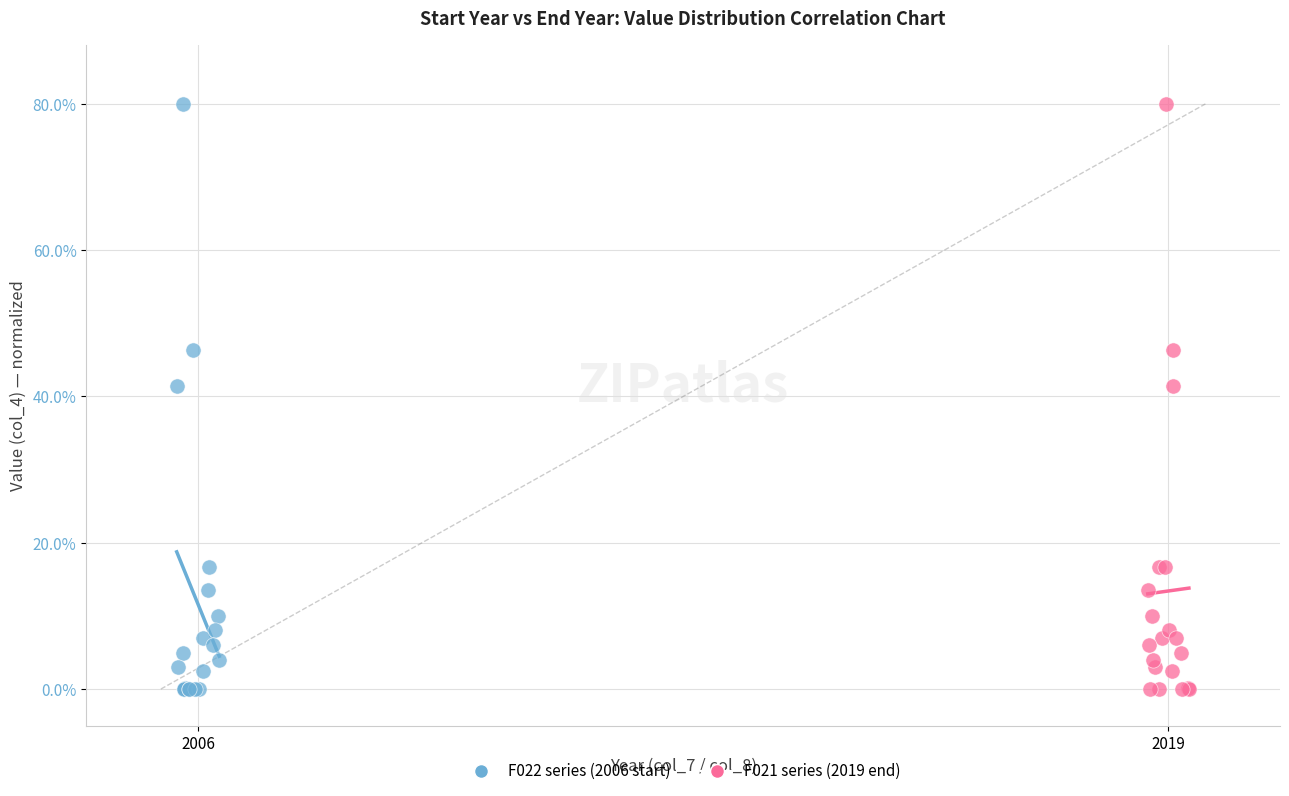

What are all the series names shown in the legend?

F022 series (2006 start), F021 series (2019 end)